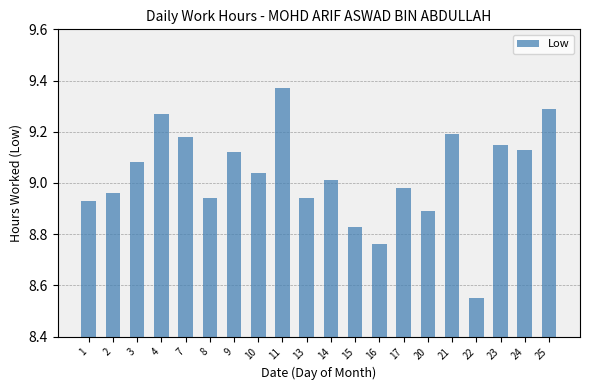

What is the sum of all values?

180.6